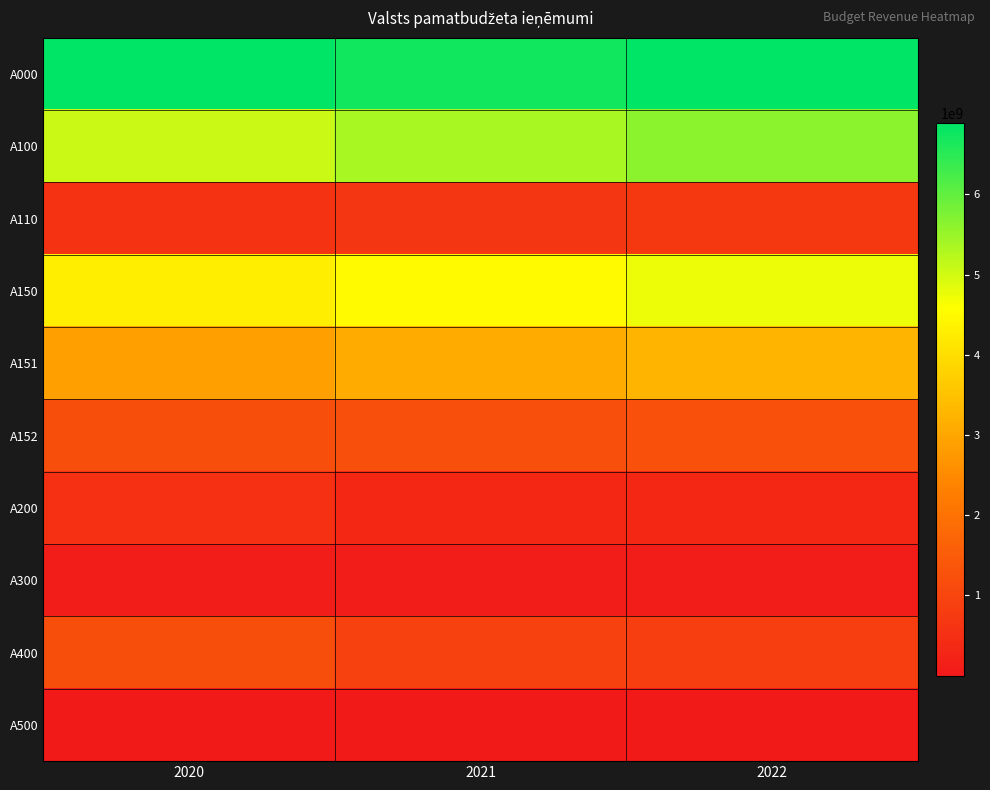

What is the greatest value displayed?

6886691722